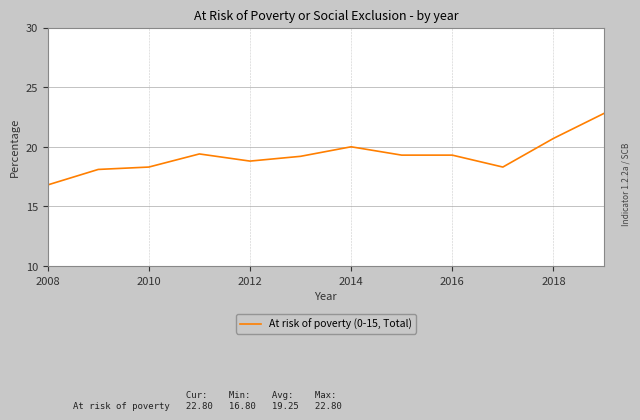

What is the smallest value displayed?

16.8